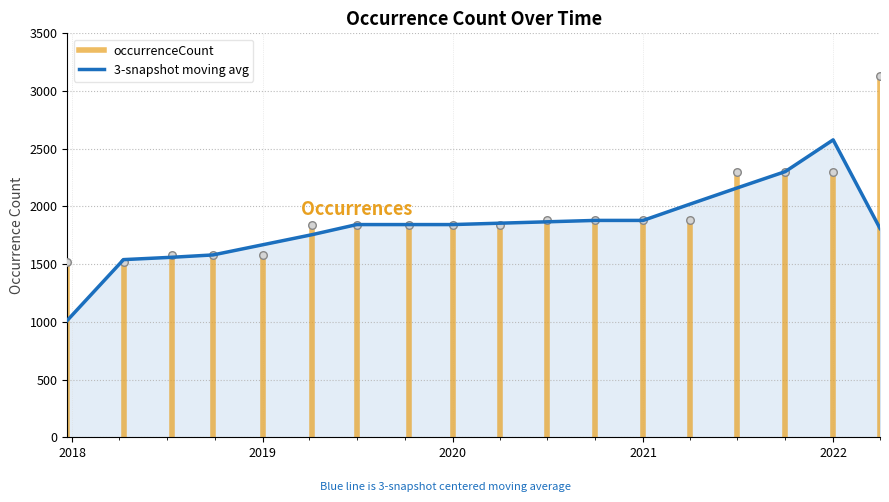

Approximately how many times larger is the value at 2019-07-01 compared to 2021-04-01?

1.0